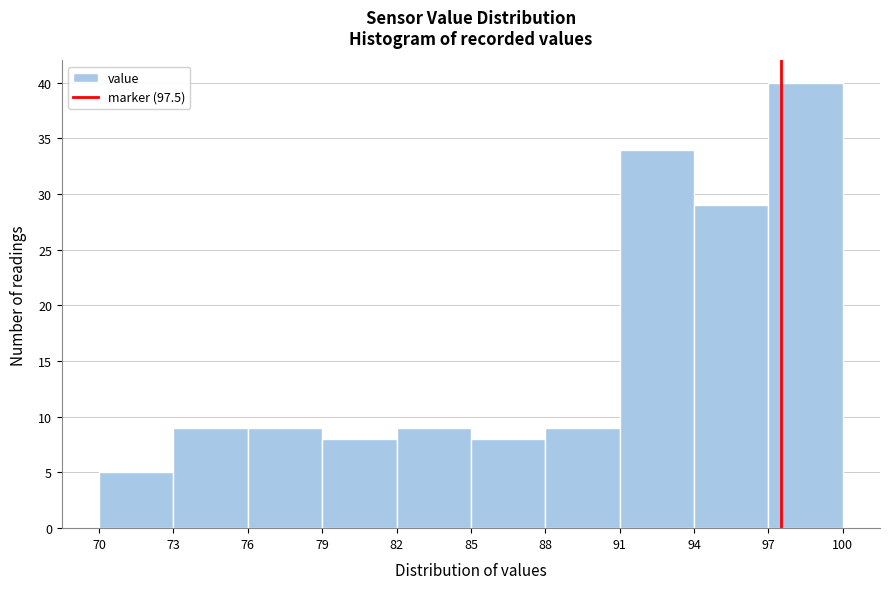

How tall is the bar that spans 82 to 85 on the x-axis? The values are not printed on the chart, so give them approximately, as read against the axis.

9